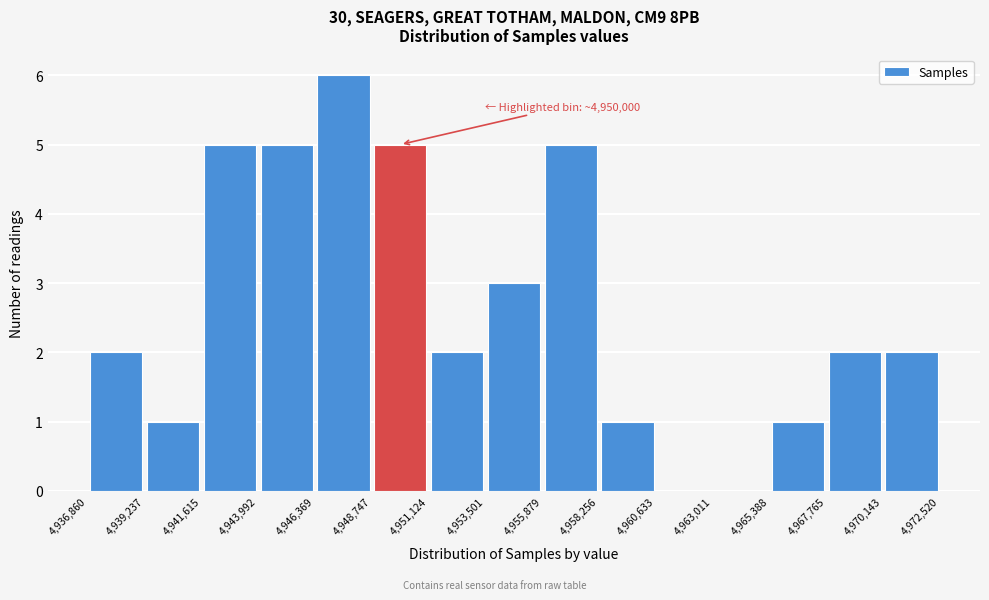

Over which range of the x-axis is the bar tallest?

4,946,369 to 4,948,747